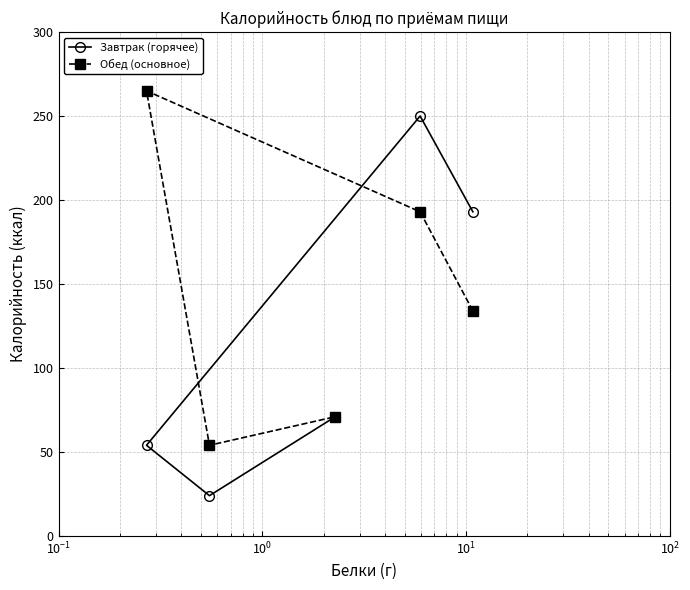

Rank the series by their average value, from lowest to highest.

Завтрак (горячее), Обед (основное)